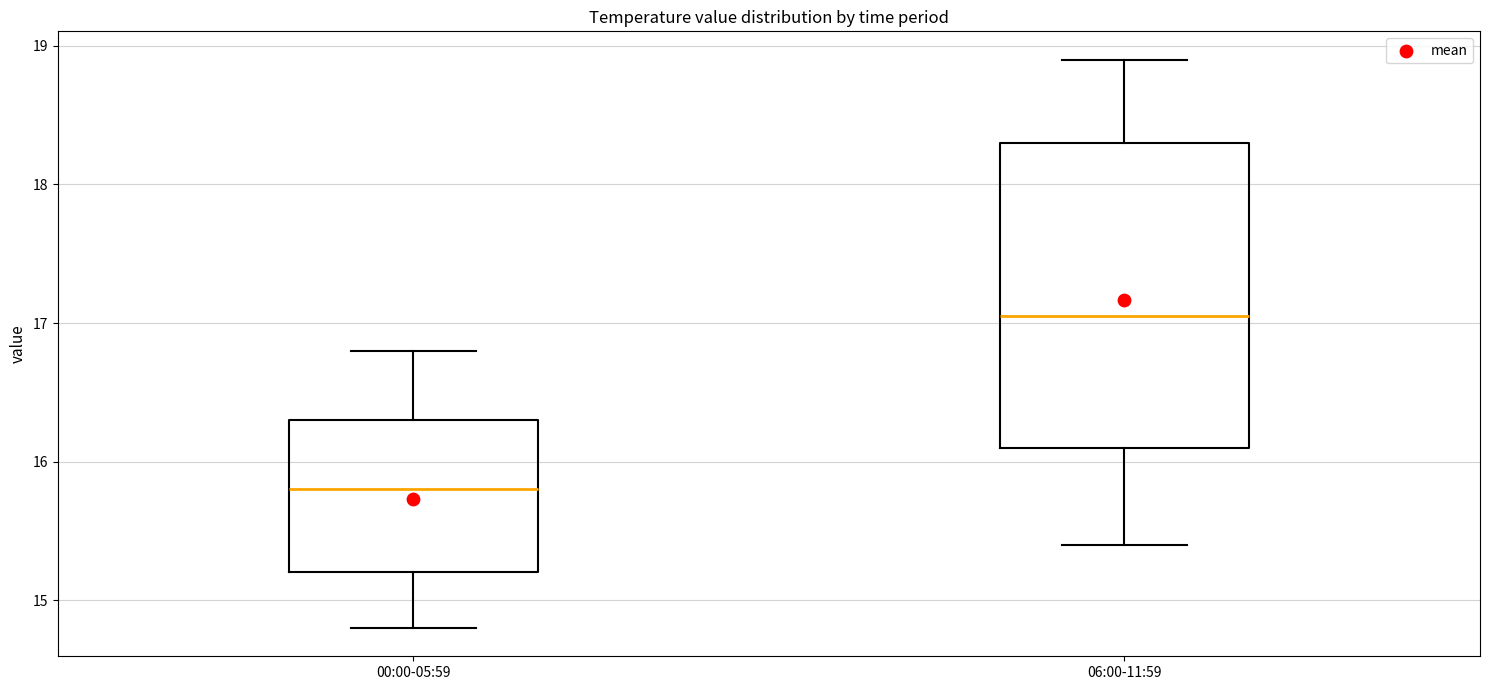

Which box's median line is the highest?

06:00-11:59